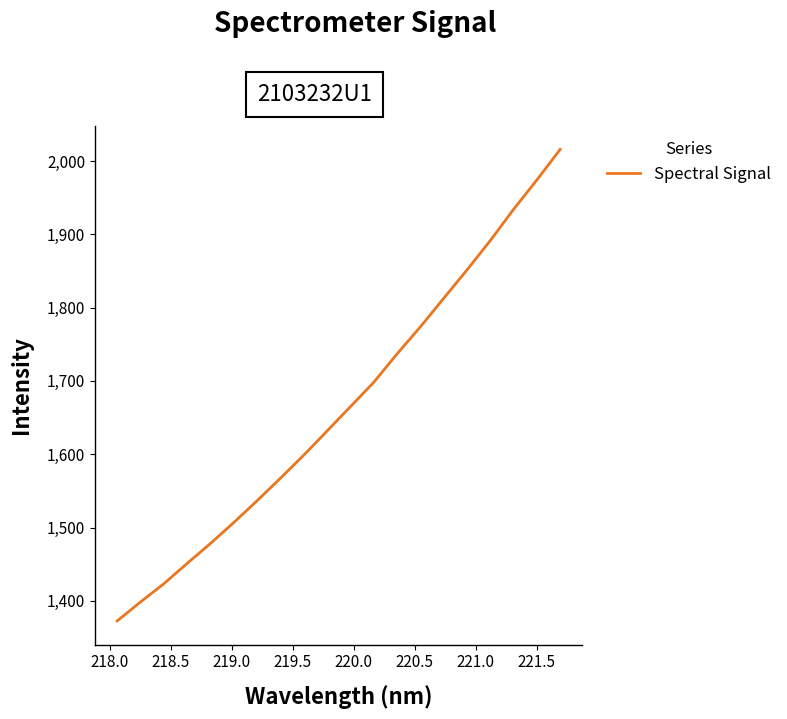

What is the minimum value shown in the chart?

1372.6